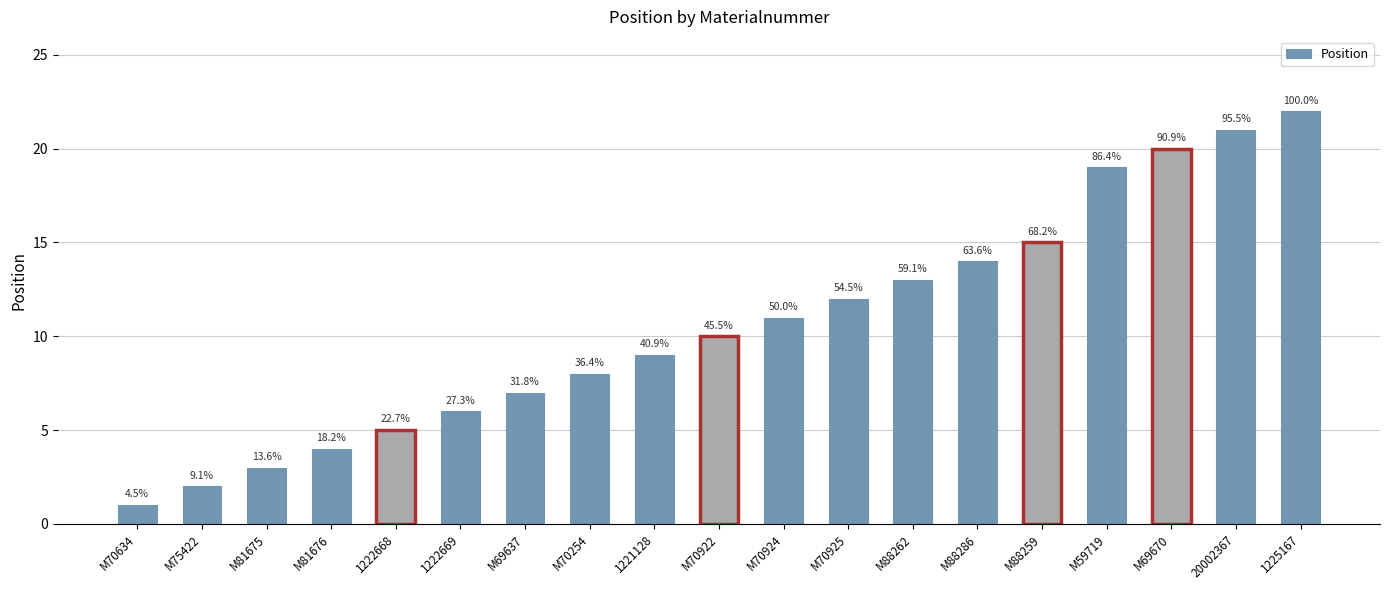

Approximately how many times larger is the value at M88286 compared to M70634?

14.0